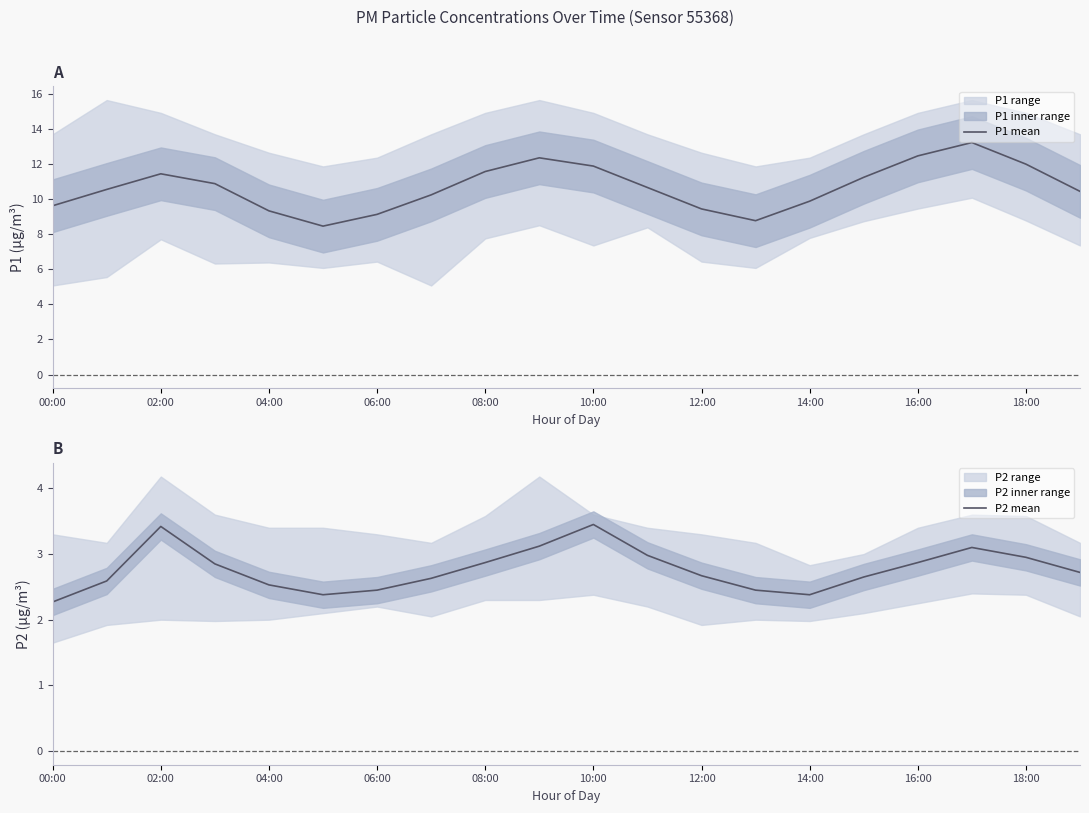

What is the maximum value for P1 mean?

13.2